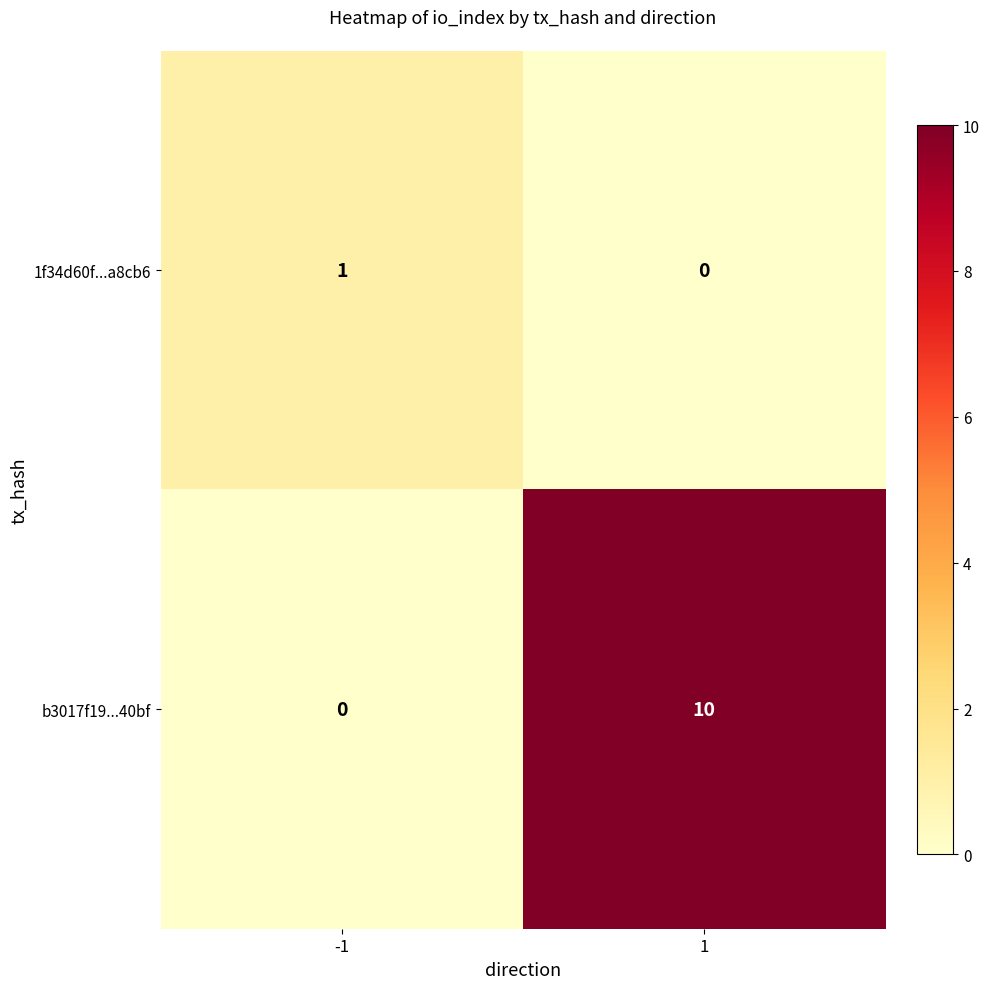

Reading left to right, list all the values displayed in this chart.

1f34d60f...a8cb6: 1	0
b3017f19...40bf: 0	10